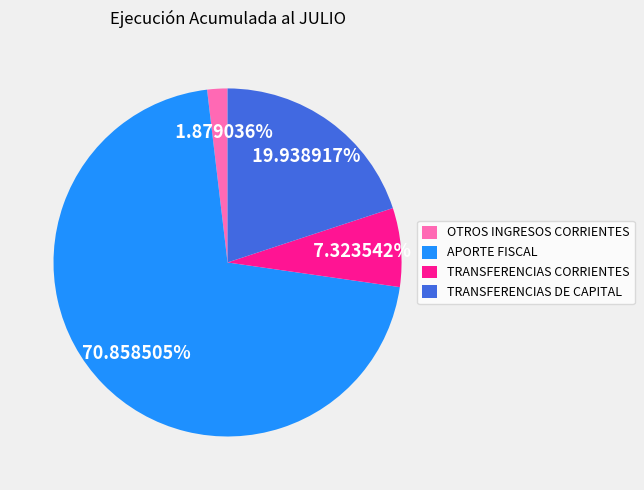

Count the number of slices in the pie.

4